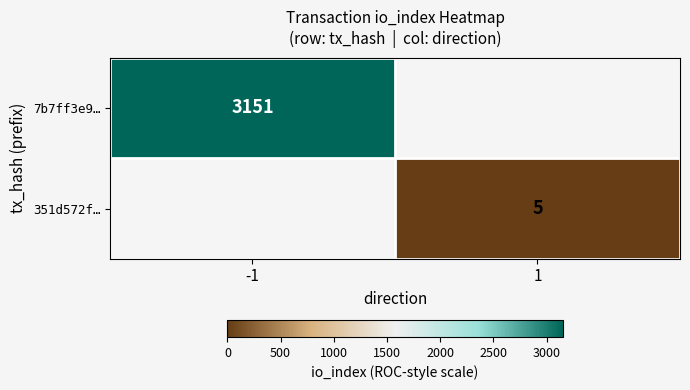

The 7b7ff3e9… series shows 3151 at -1. True or false?

True